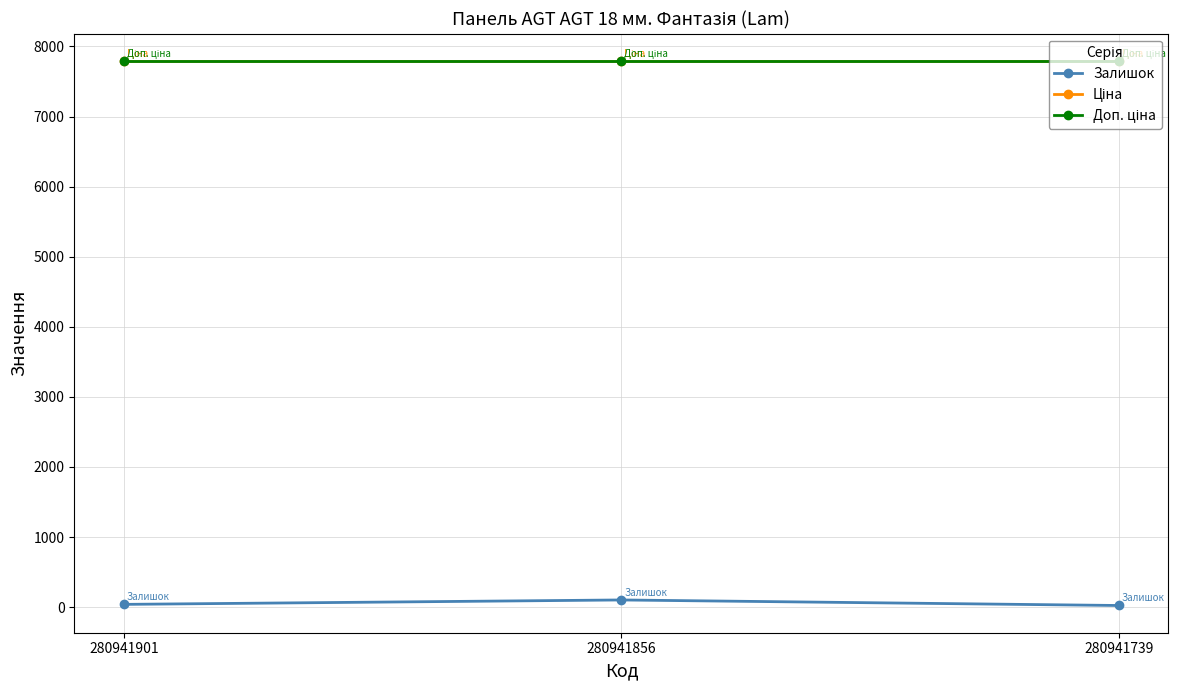

At 280941856, list the series in order from largest to smallest.

Ціна, Доп. ціна, Залишок